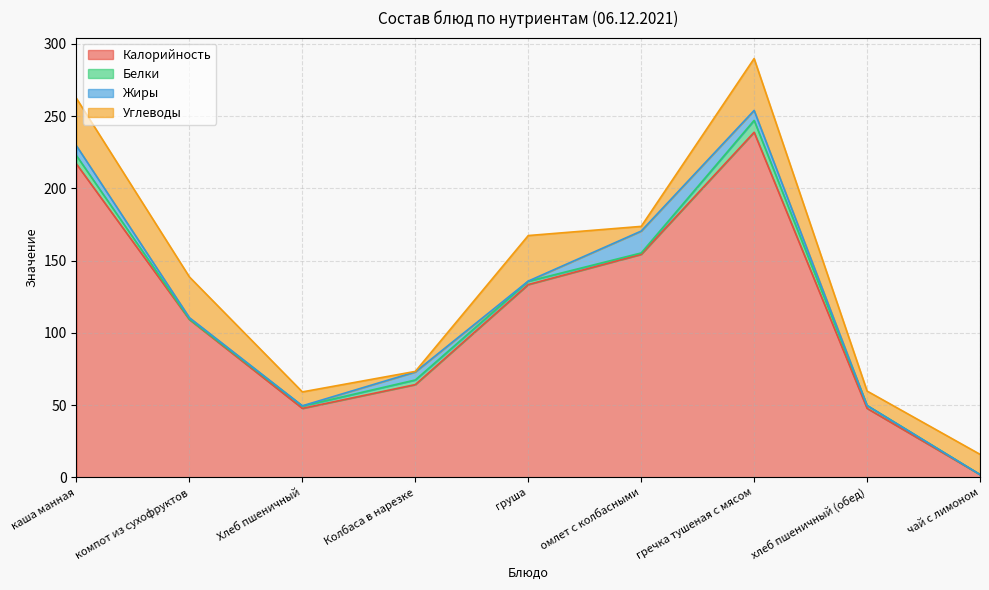

How many lines are shown in the chart?

4